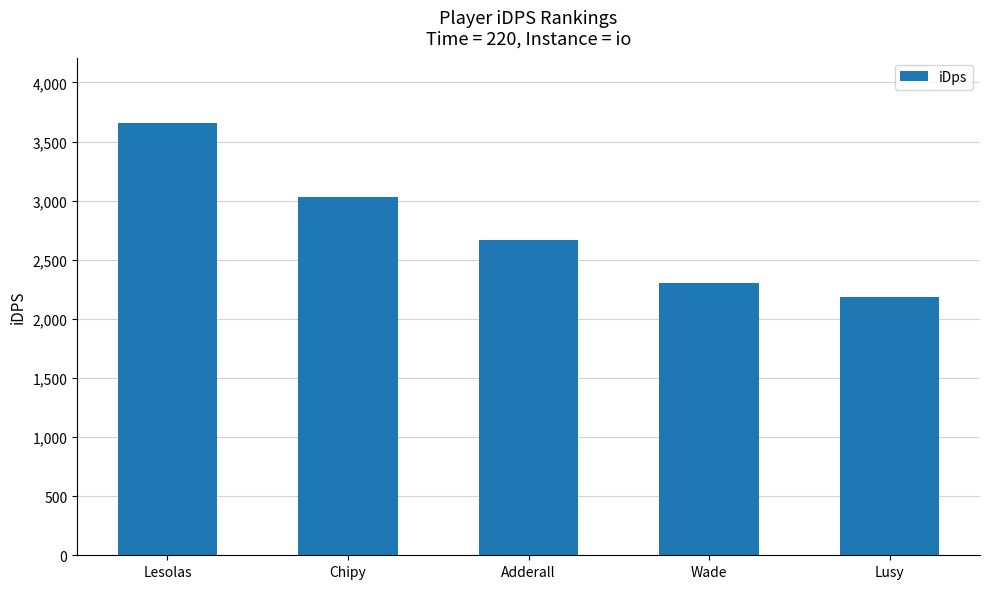

How many categories are shown in the chart?

5